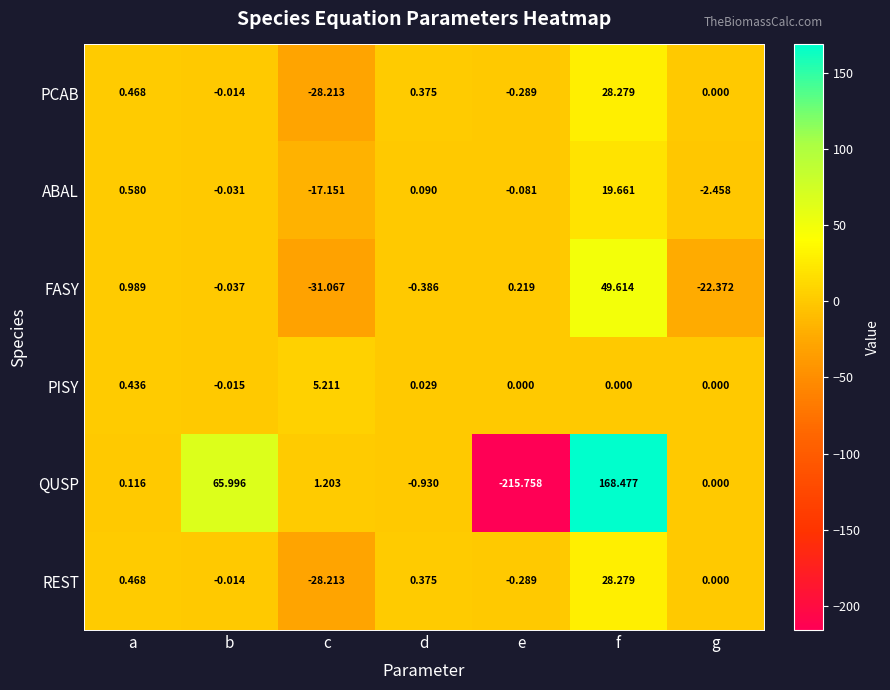

List the labels in order of QUSP value, largest first.

f, b, c, a, g, d, e